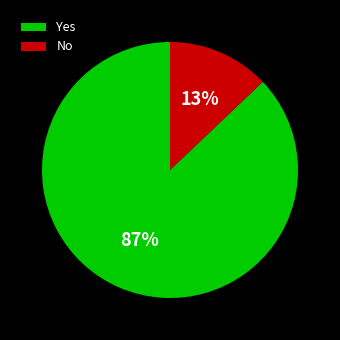

Count the number of slices in the pie.

2